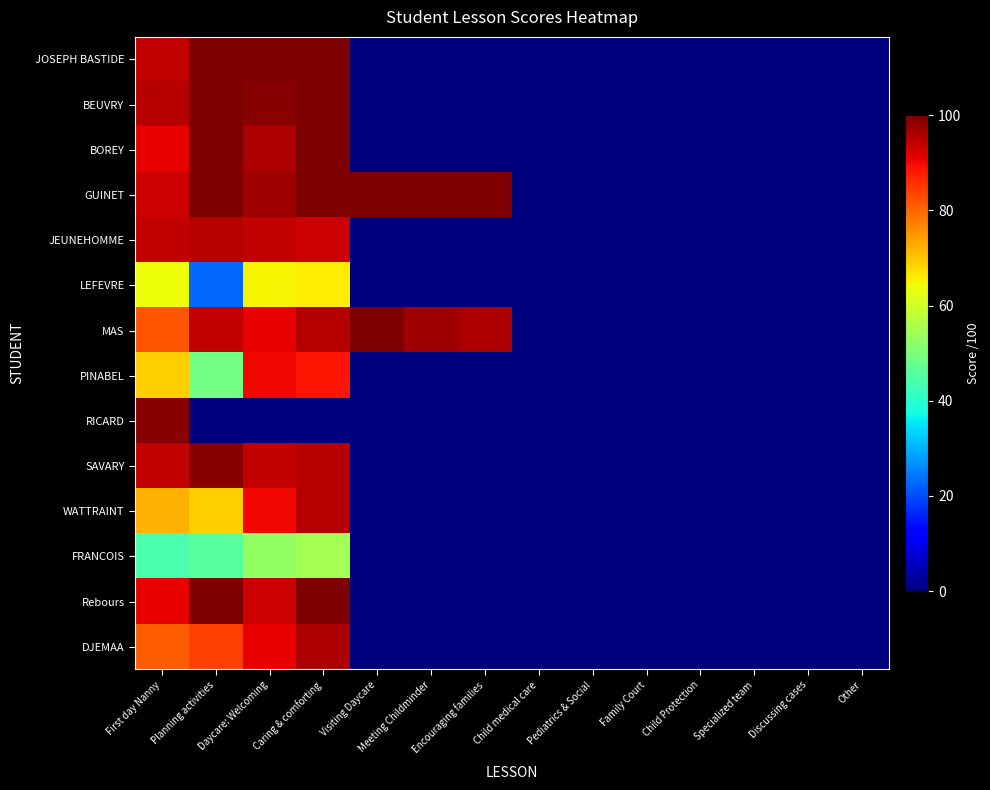

Which series has the largest range (max minus min)?

JOSEPH BASTIDE